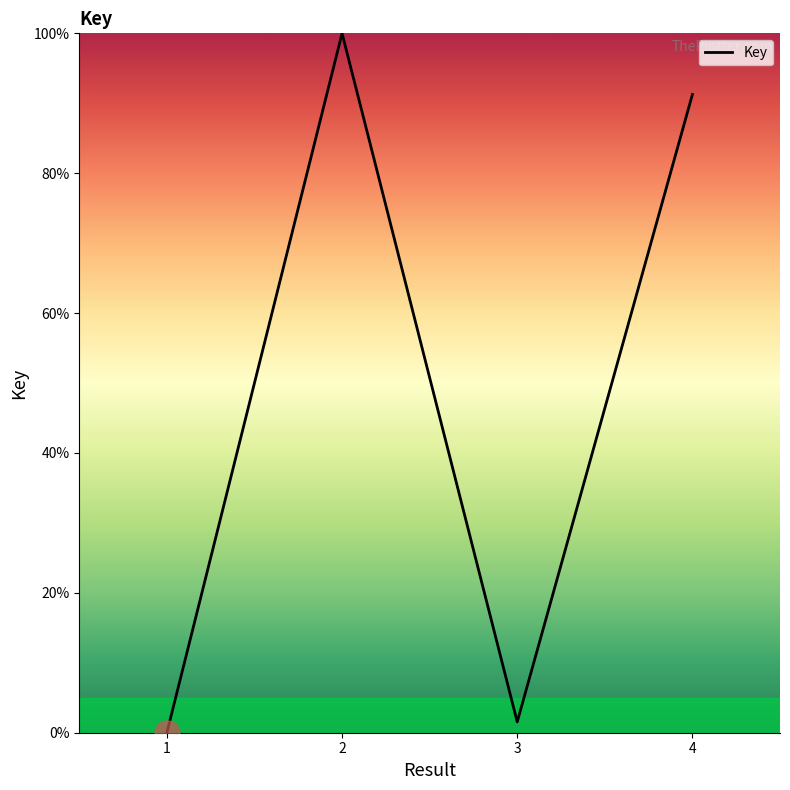

What is the sum of the values at 2 and 1?

100.0